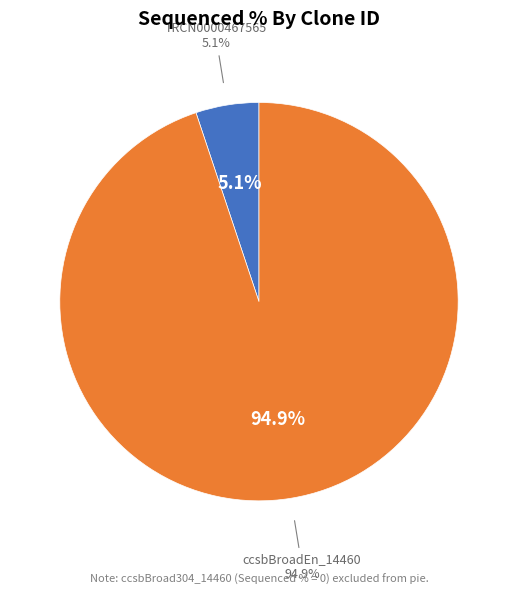

To the nearest percent, what is the average slice percentage?

33%